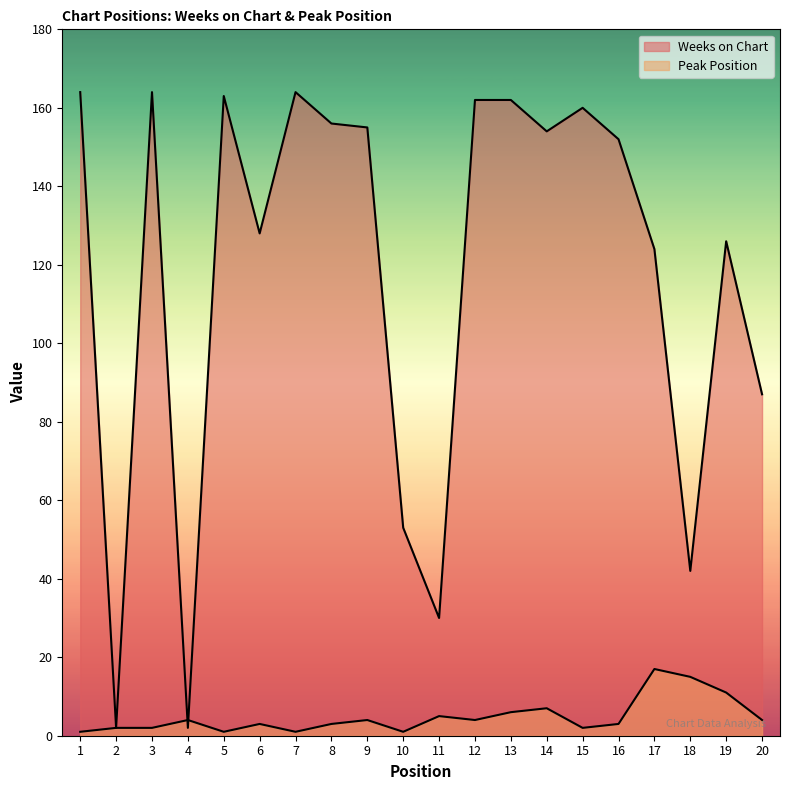

Which has a higher value, 5 or 11?

5